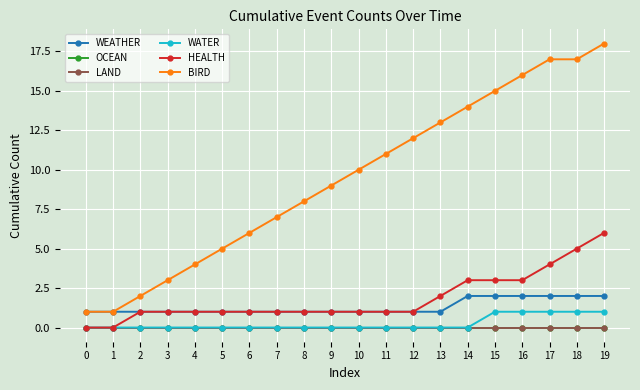

Is this an area chart (filled region under the line)?

No